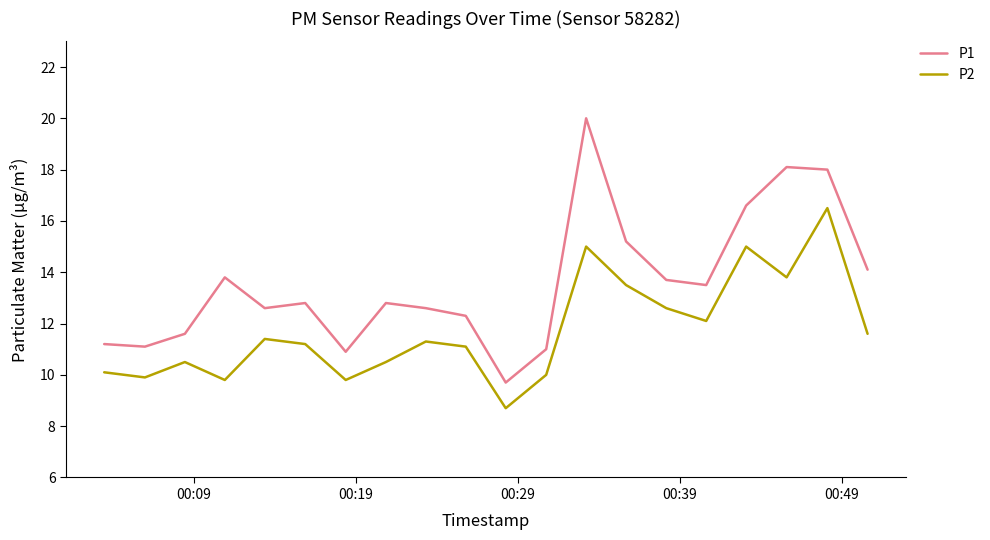

Which series has the largest total across all categories?

P1